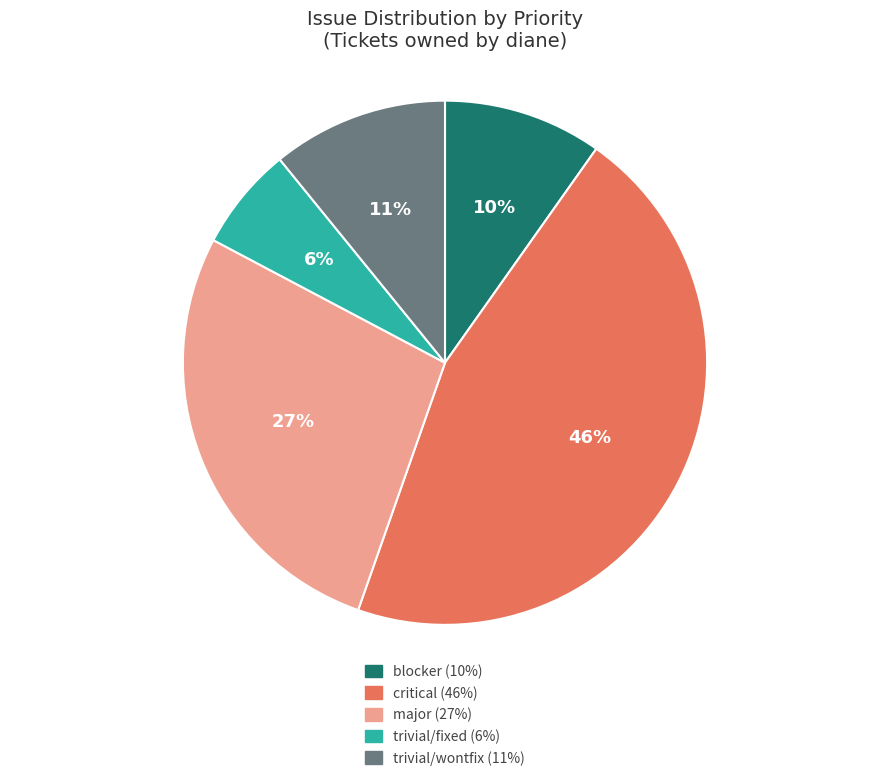

To the nearest percent, what is the difference between the critical (46%) and blocker (10%) slice percentages?

36%